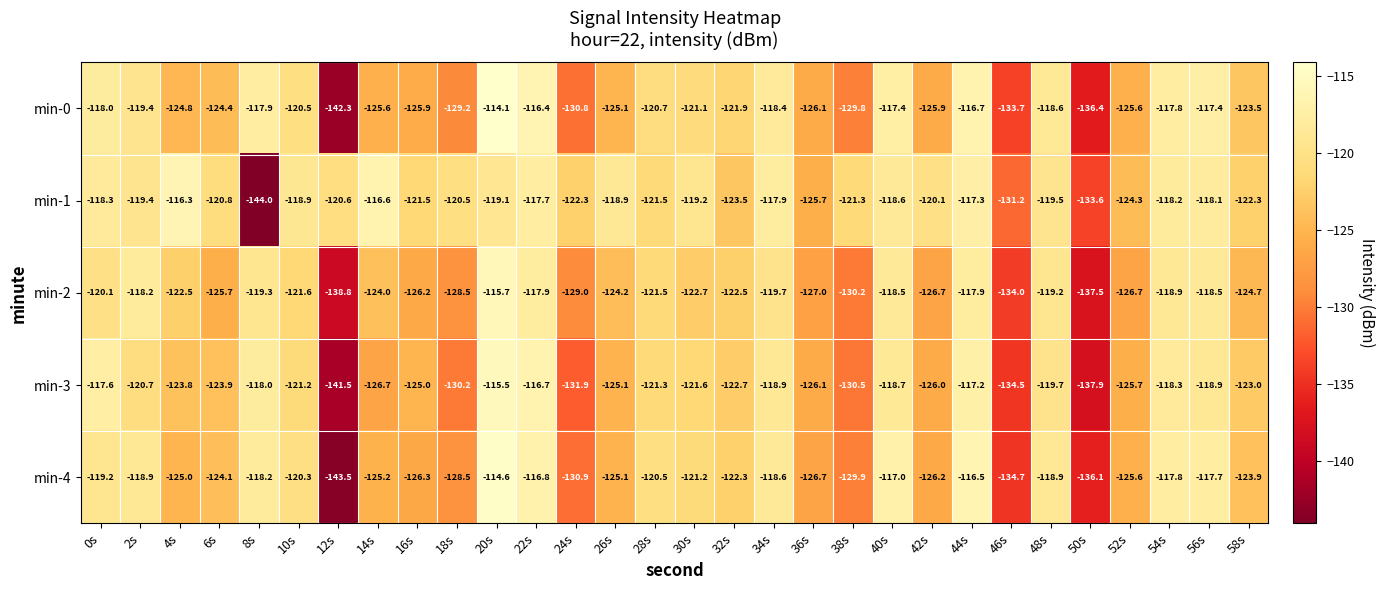

How many distinct data groups are displayed?

5